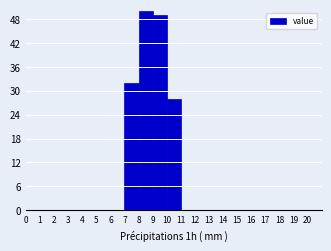

Over which range of the x-axis is the bar tallest?

8 to 9